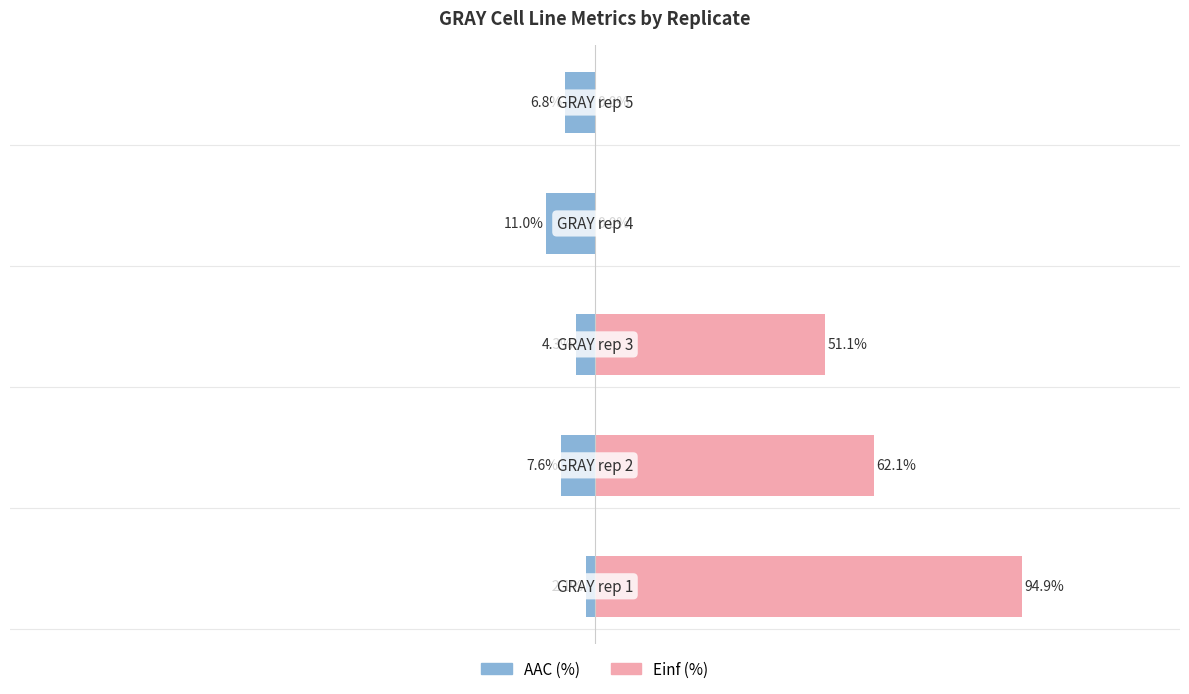

What is the average value of the Einf (%) series?

41.6